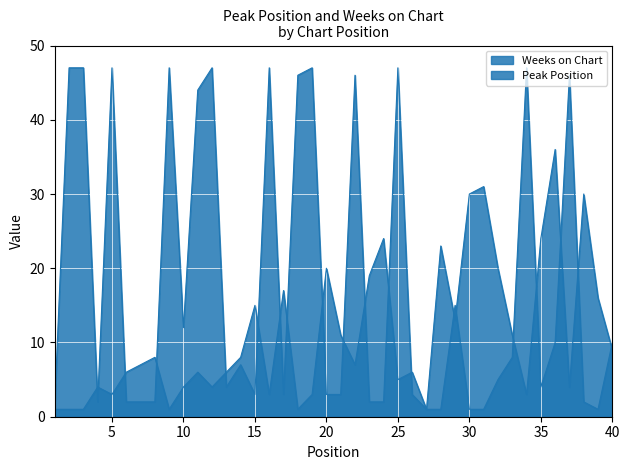

What is the difference between the second highest and minimum values in the Weeks on Chart series?

46